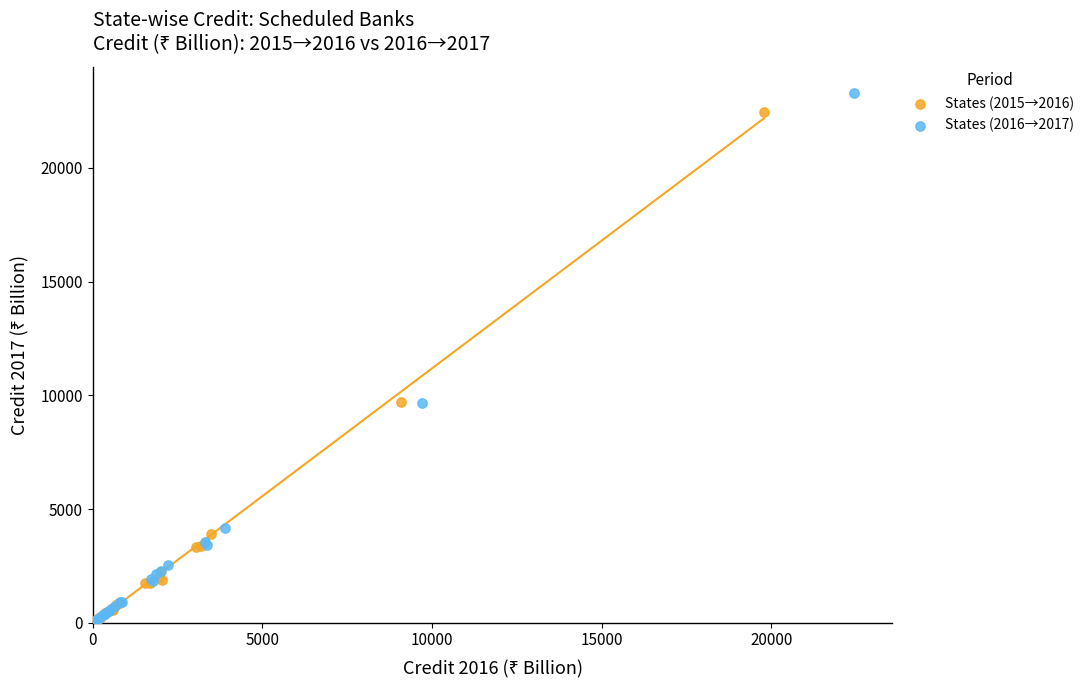

Which series has the widest spread of Y values?

States (2016→2017)